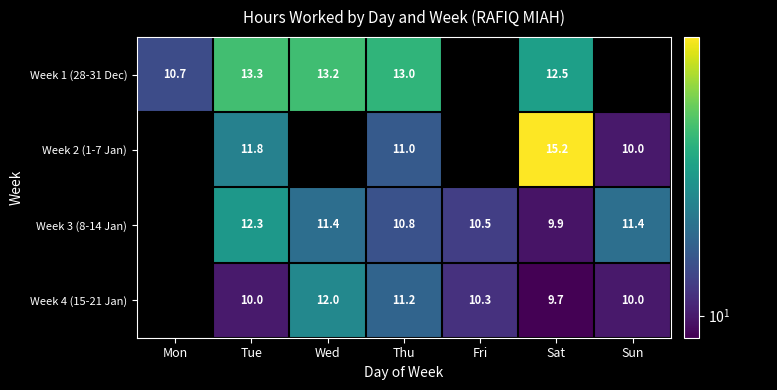

What is the total value across all series at Fri?

20.8